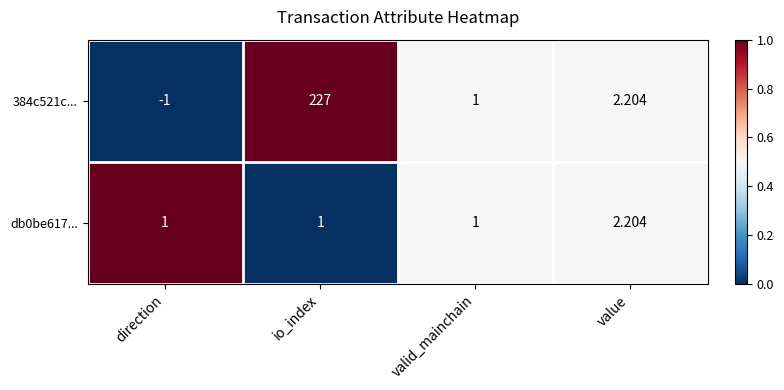

List the labels in order of 384c521c... value, smallest first.

direction, valid_mainchain, value, io_index